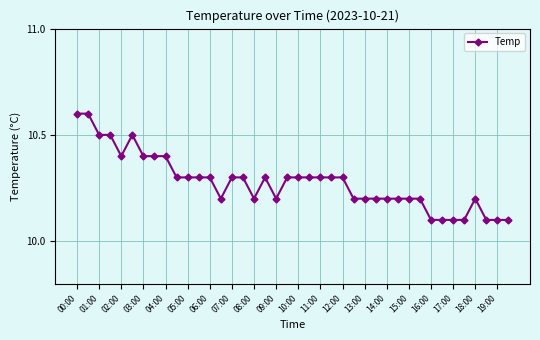

Reading left to right, extract all data points from this chart.

10.6	10.6	10.5	10.5	10.4	10.5	10.4	10.4	10.4	10.3	10.3	10.3	10.3	10.2	10.3	10.3	10.2	10.3	10.2	10.3	10.3	10.3	10.3	10.3	10.3	10.2	10.2	10.2	10.2	10.2	10.2	10.2	10.1	10.1	10.1	10.1	10.2	10.1	10.1	10.1